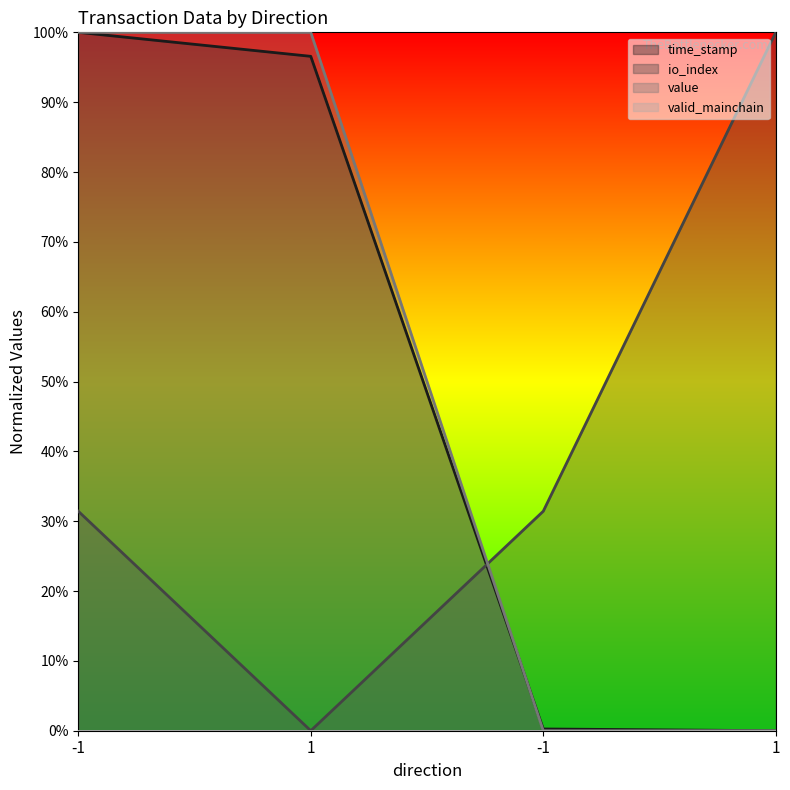

Reading right to left, what are all the values shown in this chart?

time_stamp: 0.0	0.0	1.0	1.0
io_index: 1.0	0.3	0.0	0.3
value: 0.0	0.0	1.0	1.0